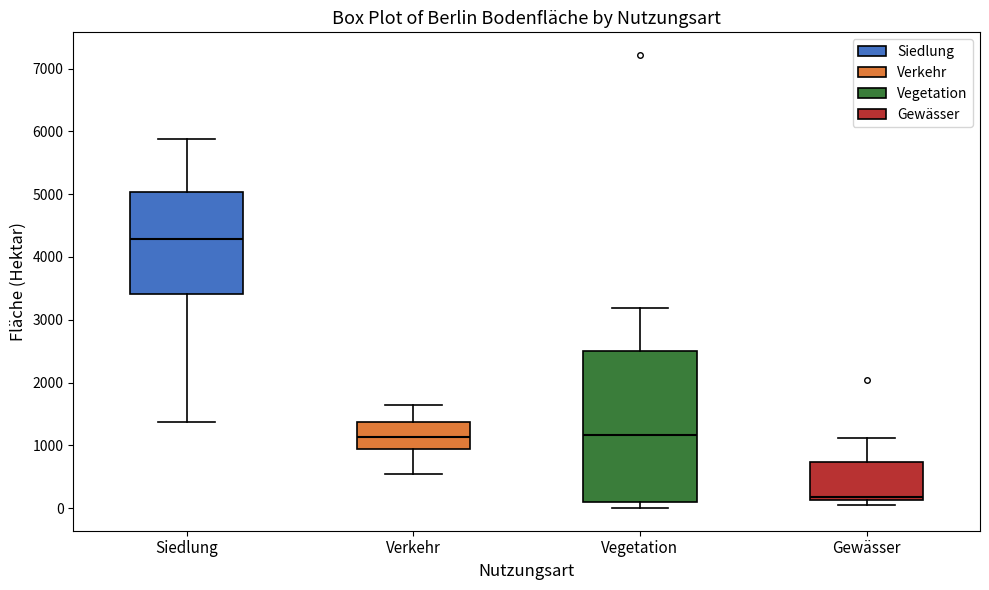

Reading left to right, transcribe this box plot: for each box, give where its median line is, the range the box spans, and where its two whiskers end, as read against the y-axis. The values are not printed on the chart, so give them approximately, as read against the axis.

Siedlung: median 4300, box 3400 to 5000, whiskers 1400 to 5900
Verkehr: median 1100, box 900 to 1400, whiskers 500 to 1600
Vegetation: median 1200, box 100 to 2500, whiskers 0 to 3200
Gewässer: median 200, box 100 to 700, whiskers 0 to 1100